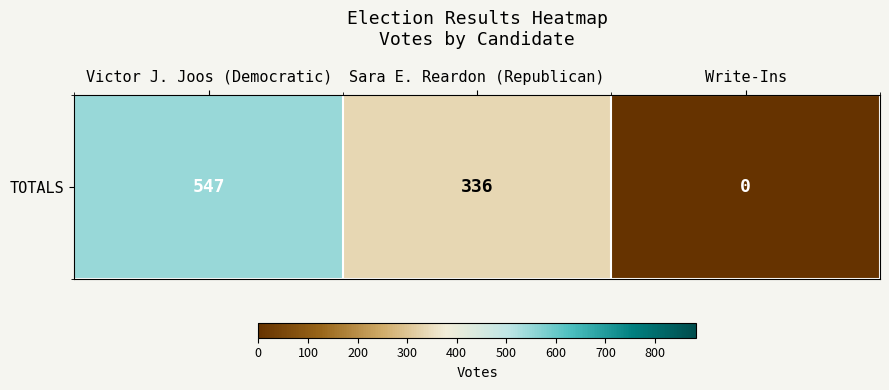

Rank the categories by value from highest to lowest.

Victor J. Joos (Democratic), Sara E. Reardon (Republican), Write-Ins